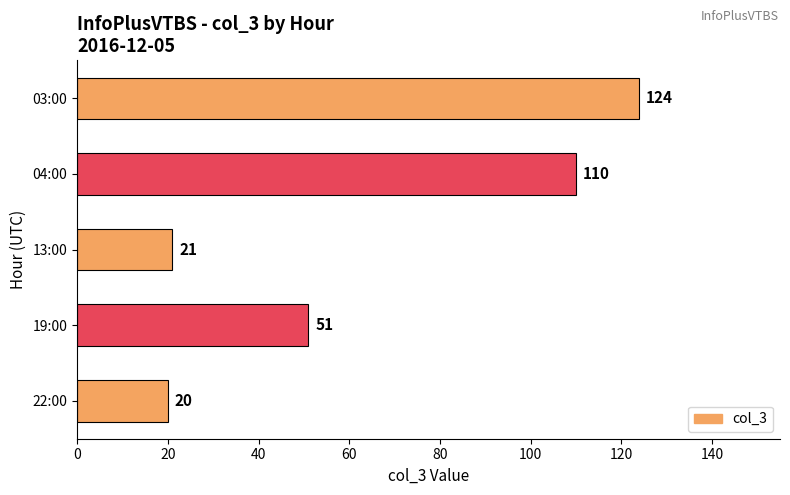

What is the ratio of the value at 13:00 to the value at 19:00?

0.4